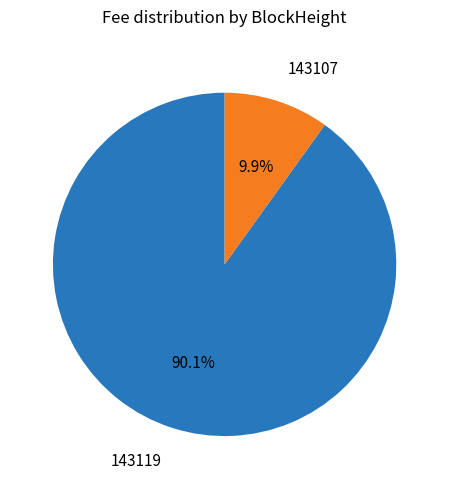

How many segments does this pie chart have?

2